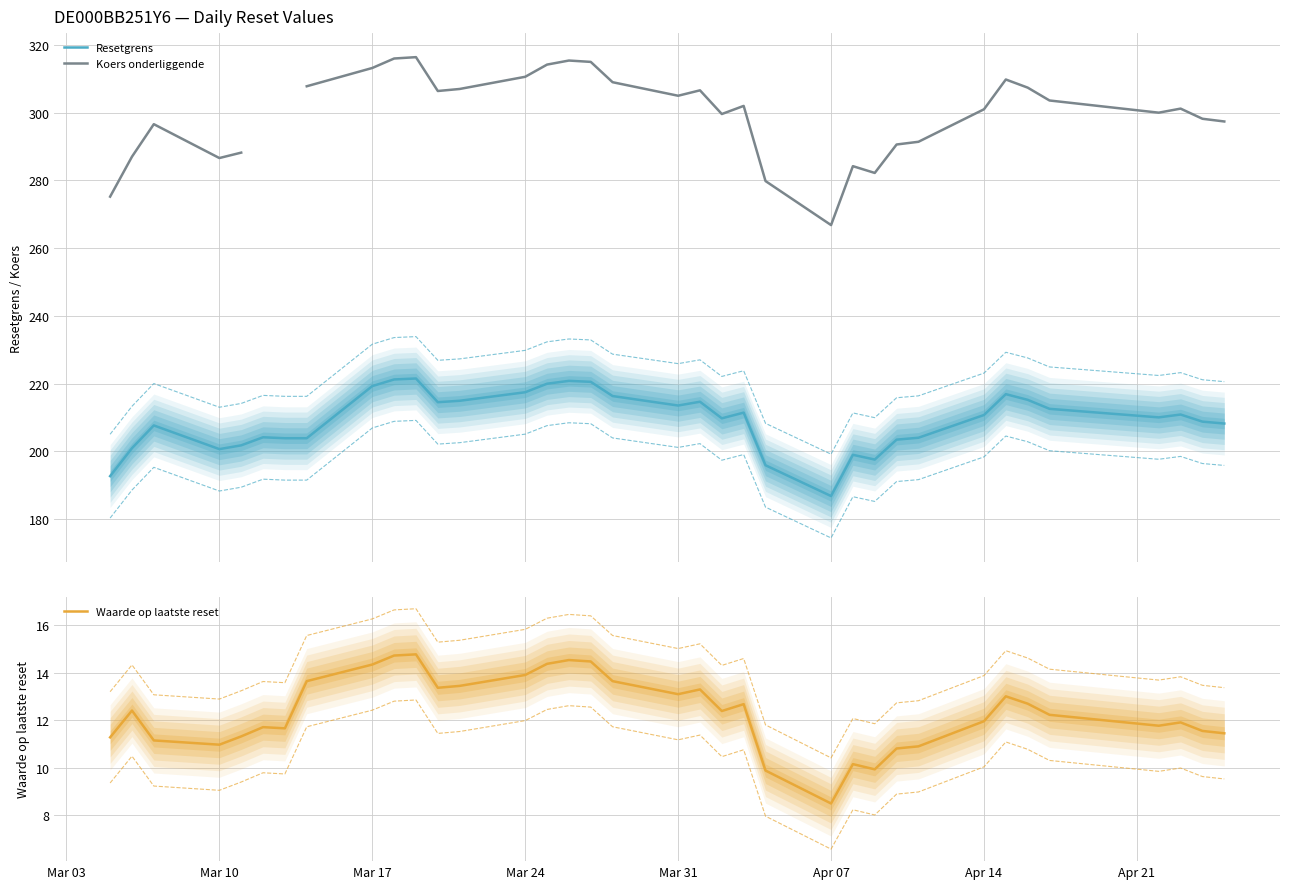

True or false: Koers onderliggende and Waarde op laatste reset cross at least once.

False